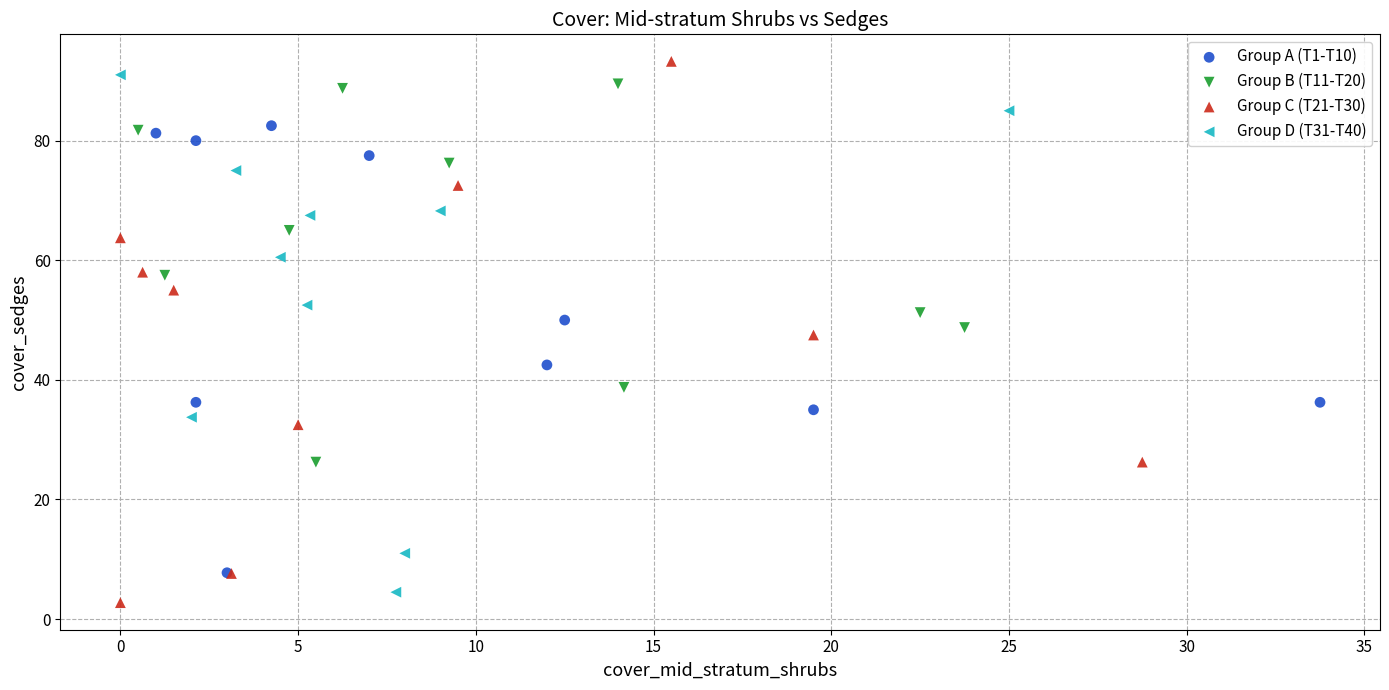

Which series has the largest Y range (max minus min)?

Group C (T21-T30)